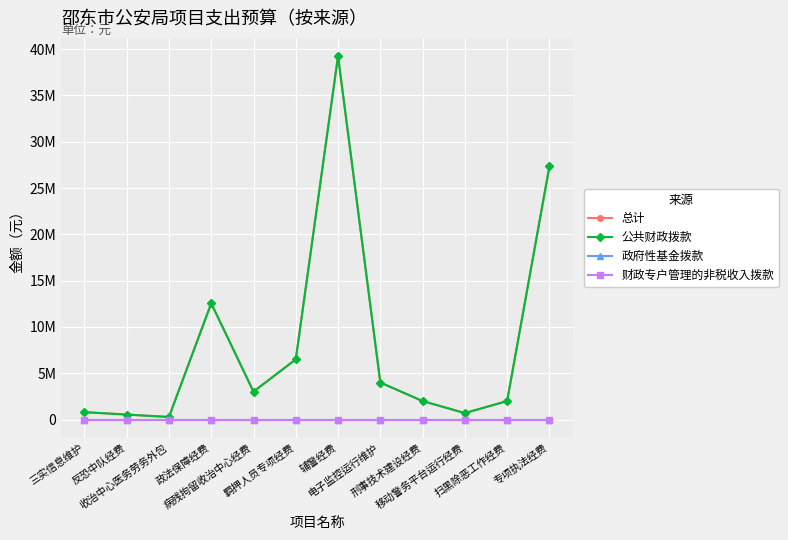

Is this an area chart (filled region under the line)?

No